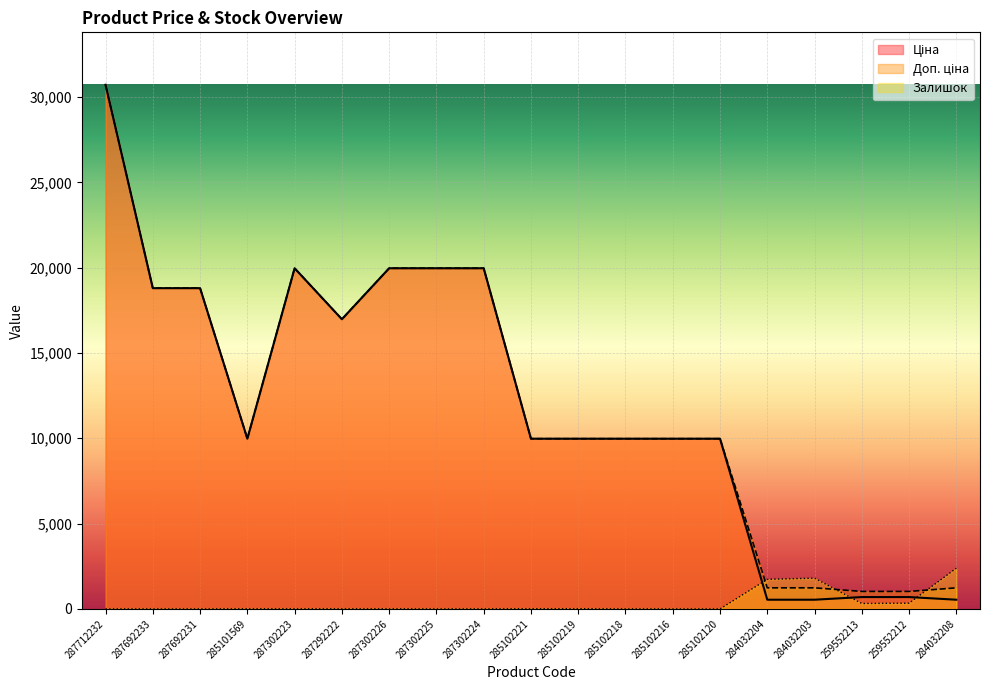

How many interior local peaks does the Доп. ціна series have?

1